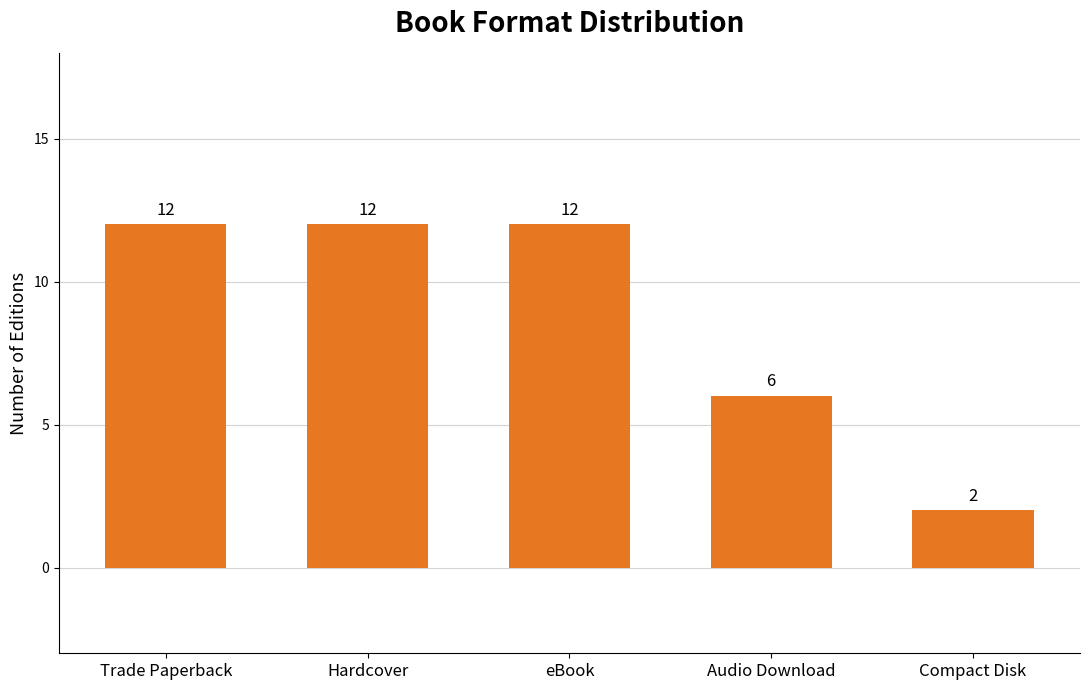

What is the difference between the maximum and minimum values?

10